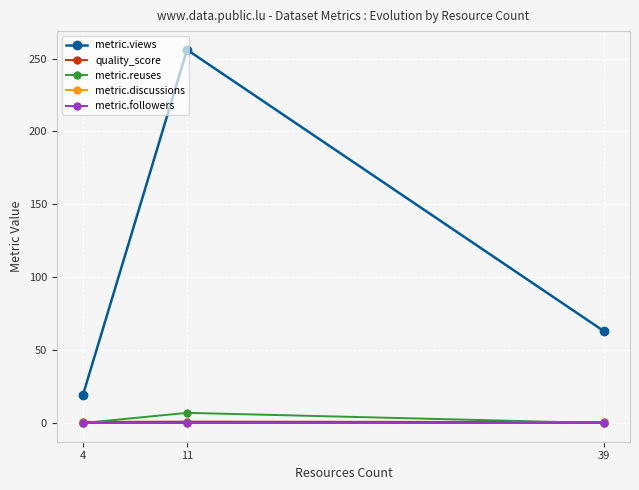

At which label is metric.views closest to 137?

39